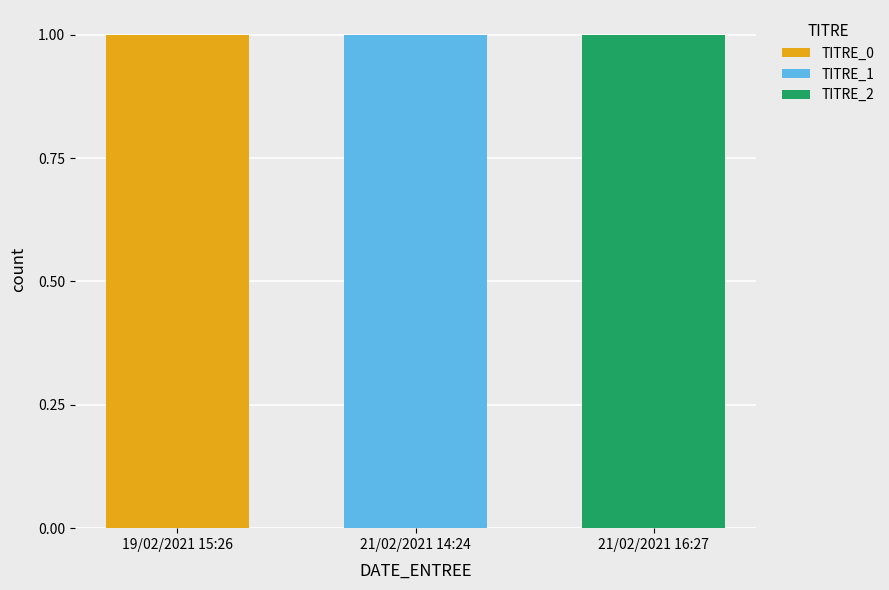

Which category has the highest value in the TITRE_0 series?

19/02/2021 15:26